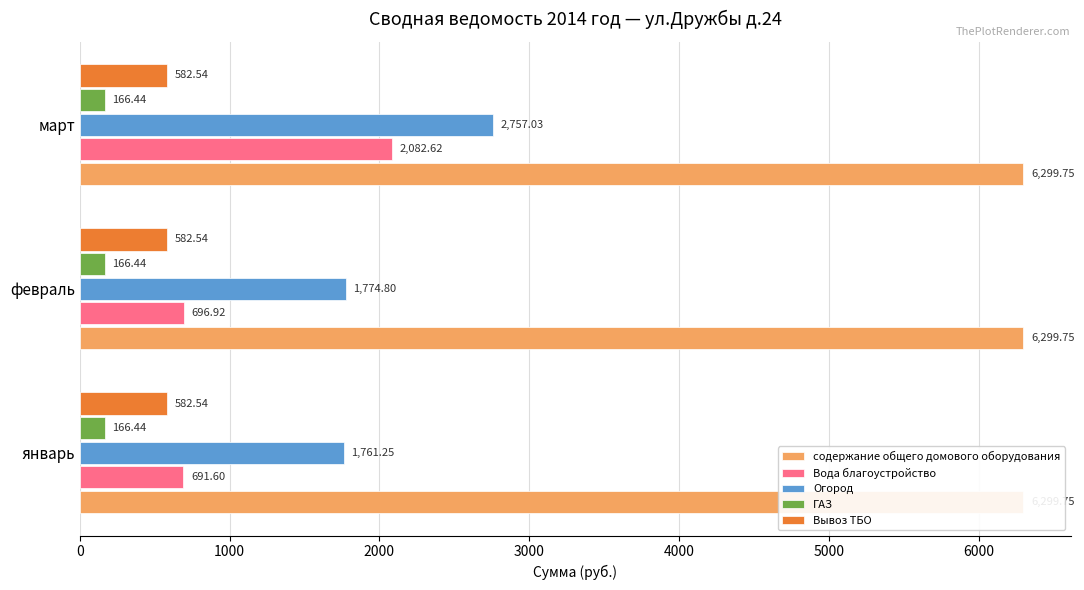

What are all the series names shown in the legend?

содержание общего домового оборудования, Вода благоустройство, Огород, ГАЗ, Вывоз ТБО